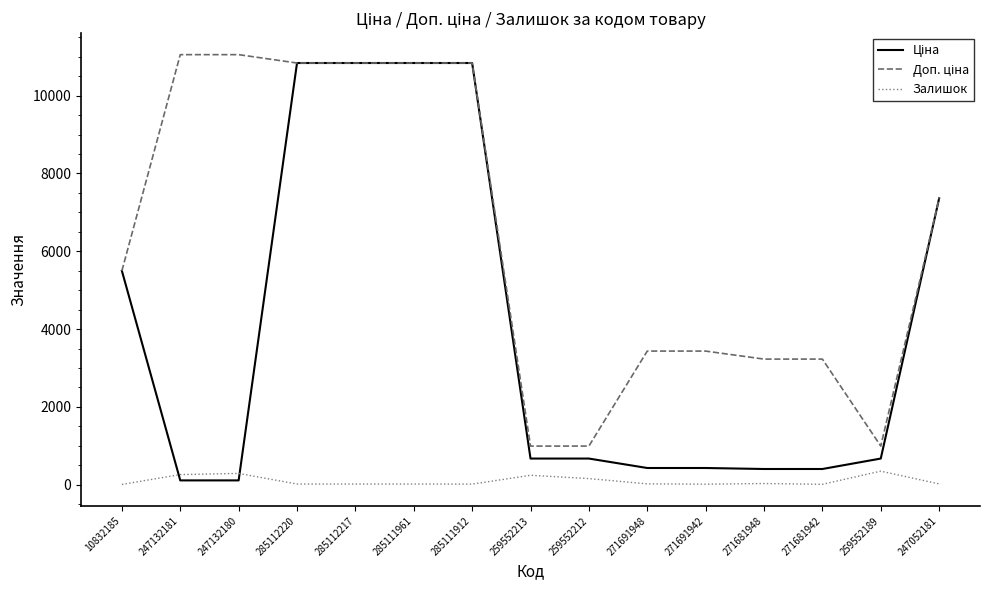

Does the chart display data point markers on the line(s)?

No